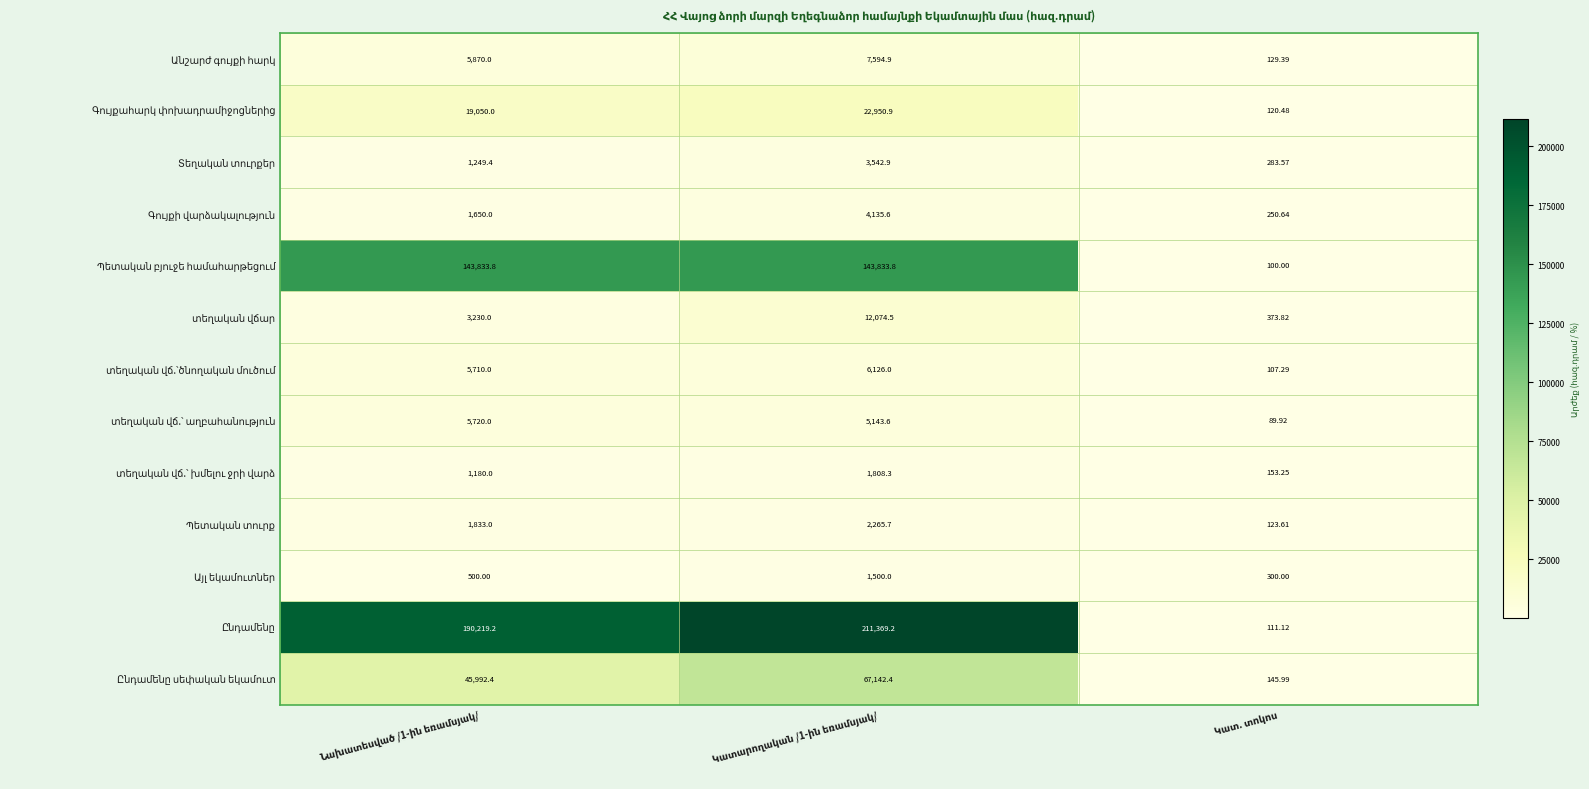

How many data points does each series have?

3